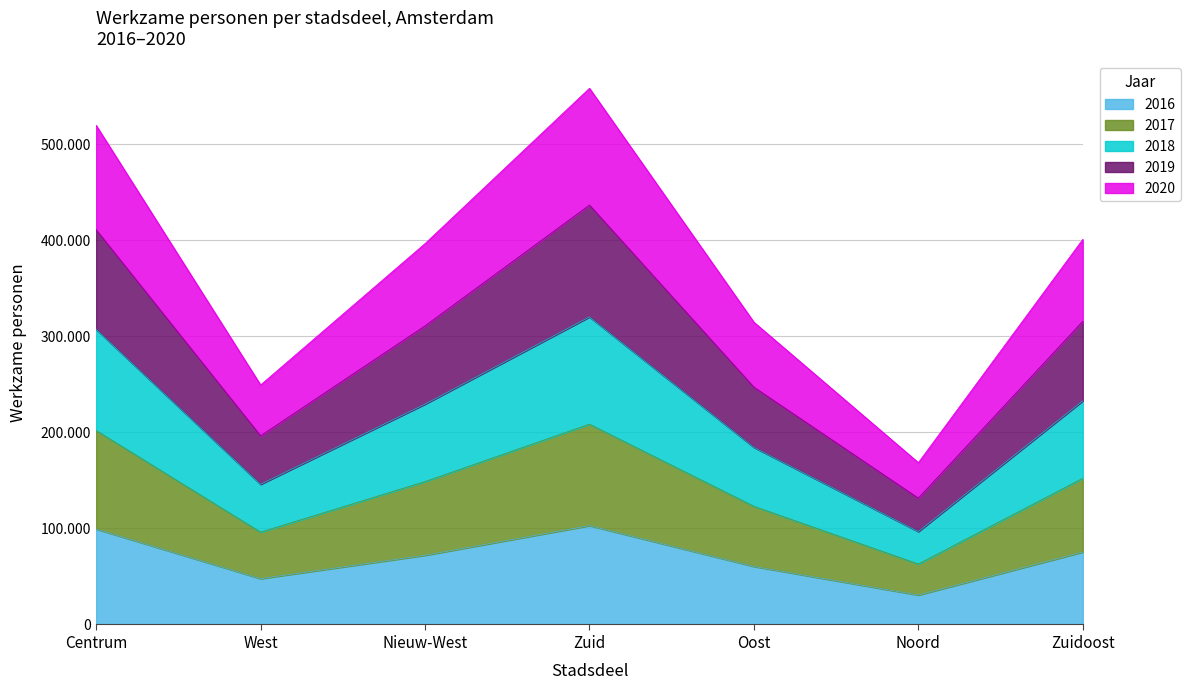

What position from the right is Centrum?

7